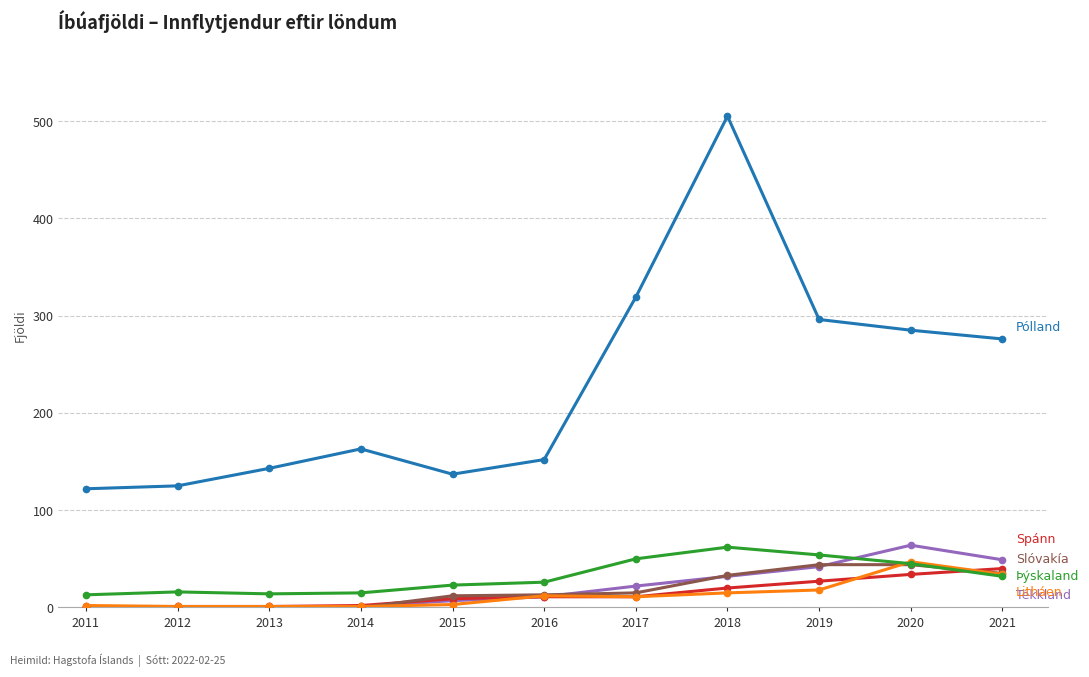

What is the total value across all series at 2020?

519